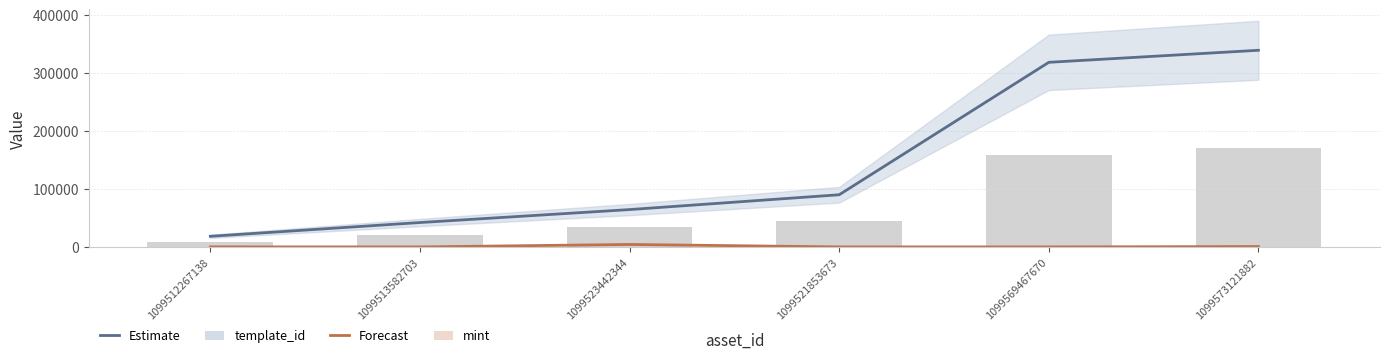

Is it true that mint equals 126 at 1099521853673?

False